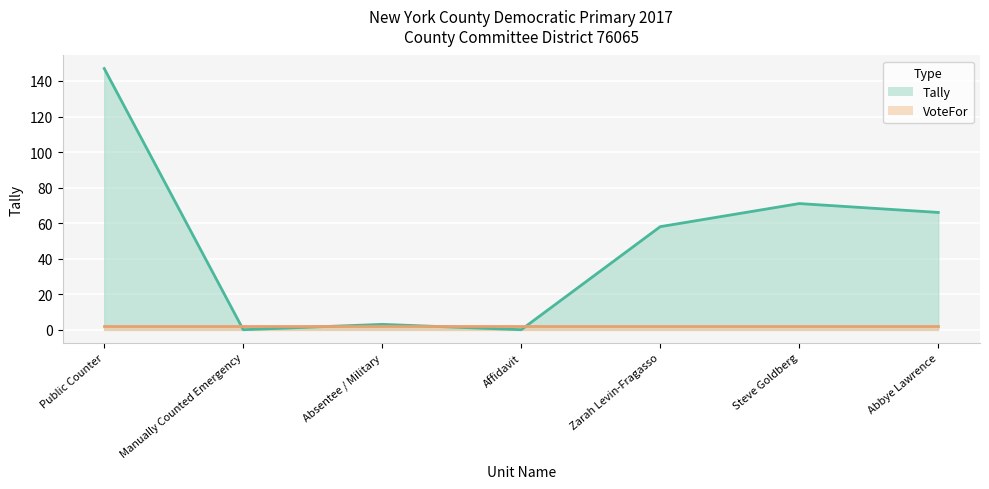

What value does the data have at Zarah Levin-Fragasso?

58